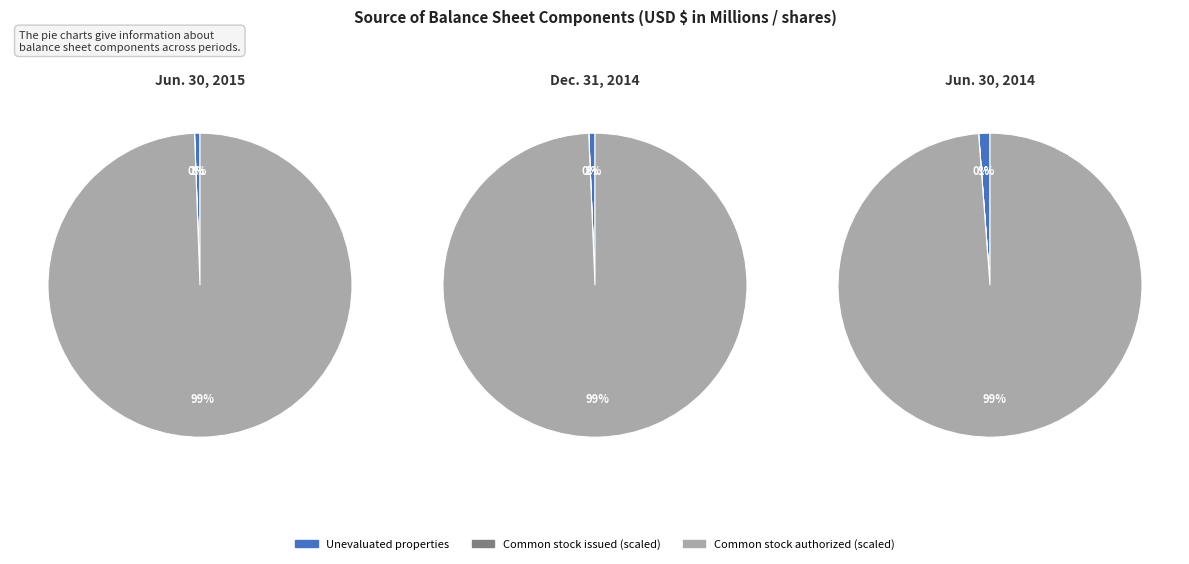

How many slices are in this pie chart?

3